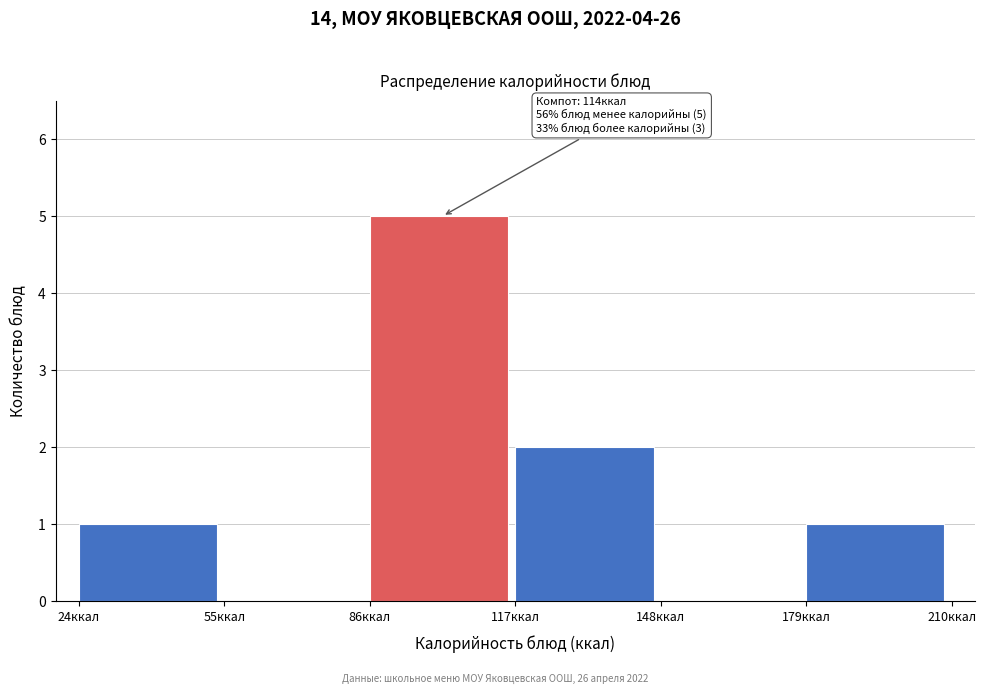

Which range on the x-axis has the tallest bar?

86 to 117